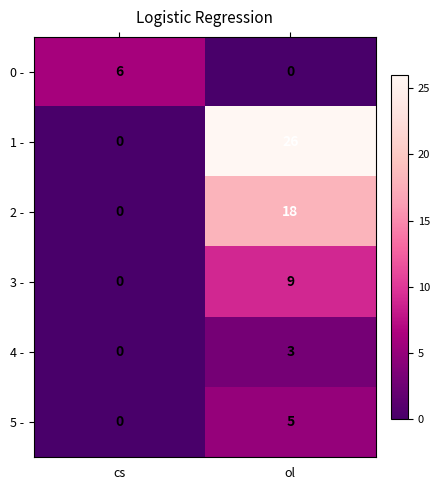

Reading left to right, extract all data points from this chart.

0 -: 6	0
1 -: 0	26
2 -: 0	18
3 -: 0	9
4 -: 0	3
5 -: 0	5